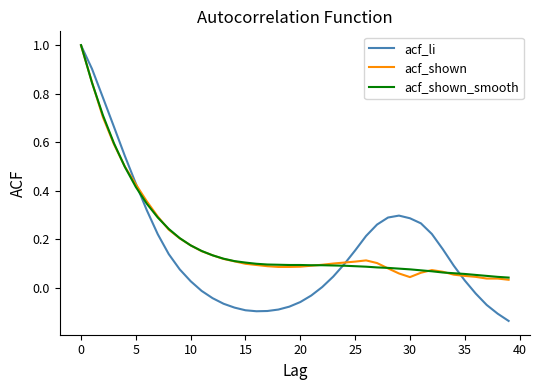

Which series has the largest range (max minus min)?

acf_li